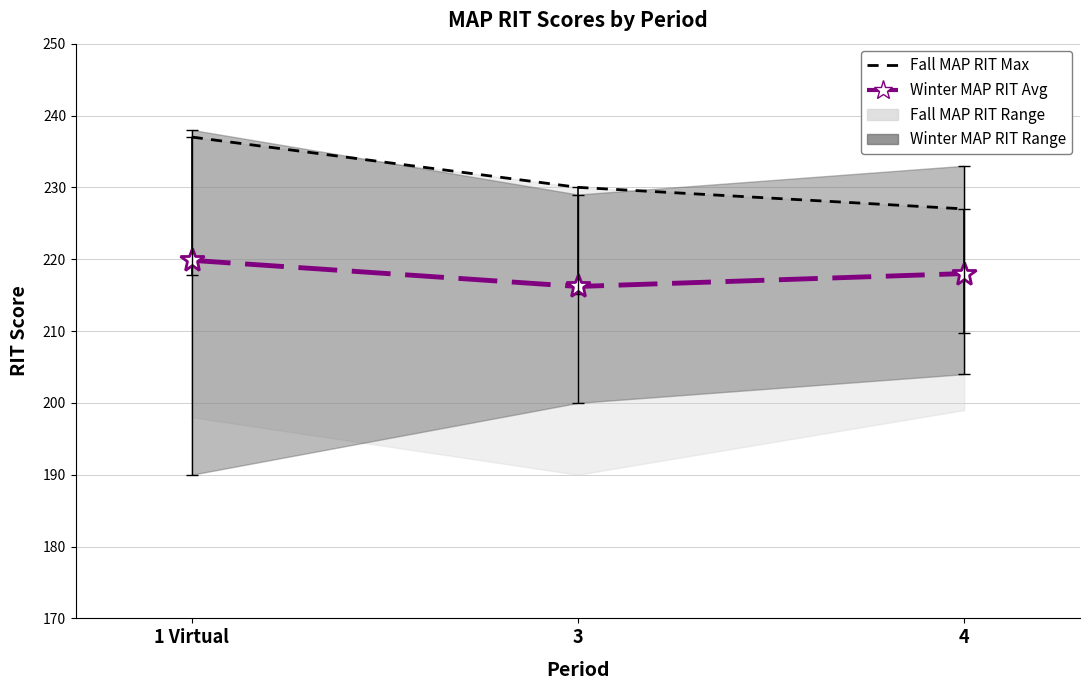

What is the label of the 1st point from the left?

1 Virtual